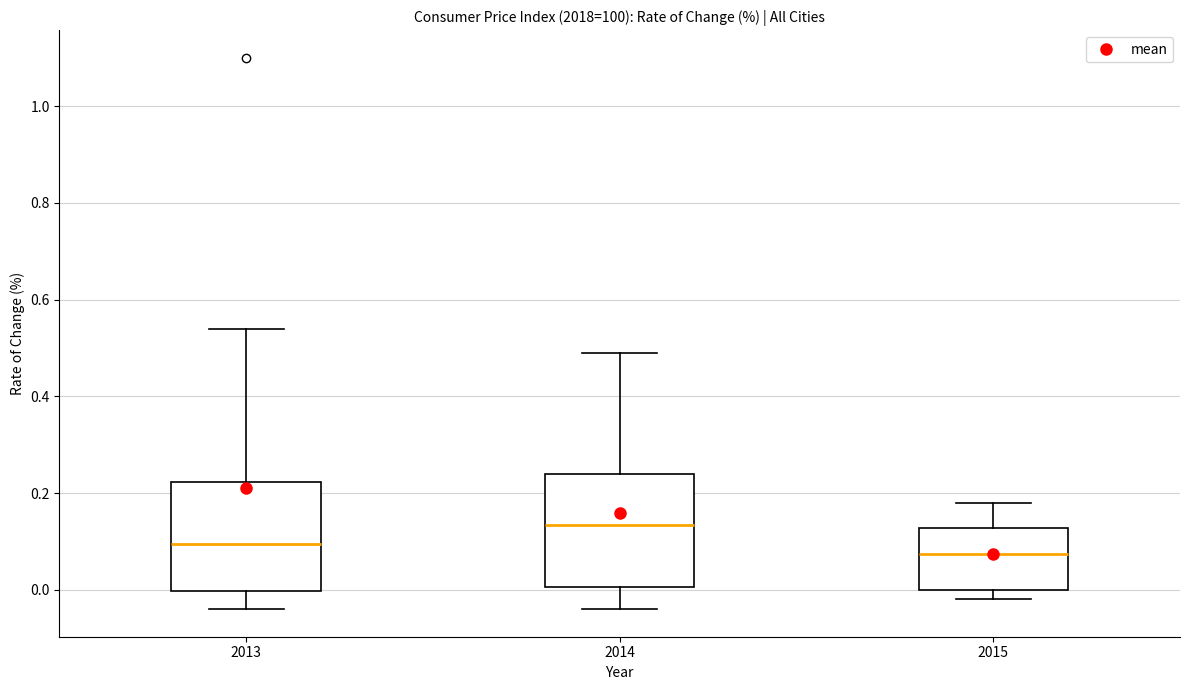

Where does the upper whisker of the box at x = 2014 end on the y-axis? The values are not printed on the chart, so give them approximately, as read against the axis.

0.50